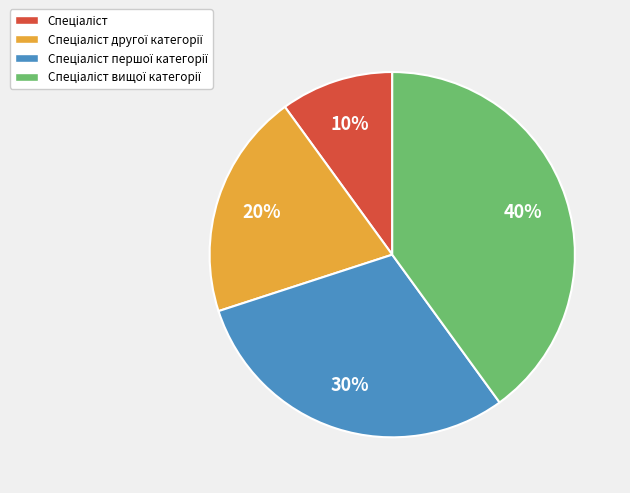

Does any single category account for the majority?

No